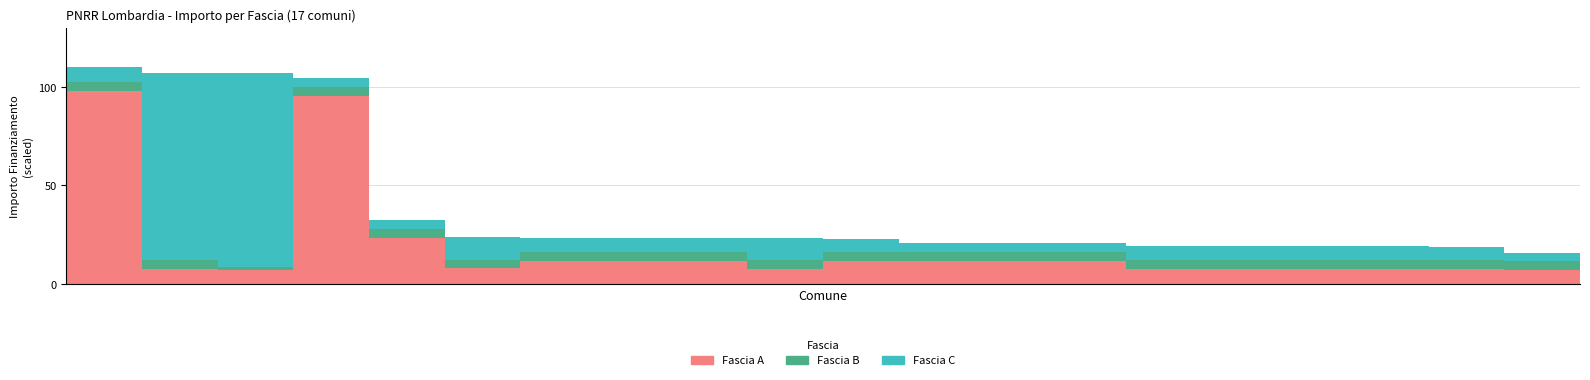

What is the average value of the Fascia A series?

18.6